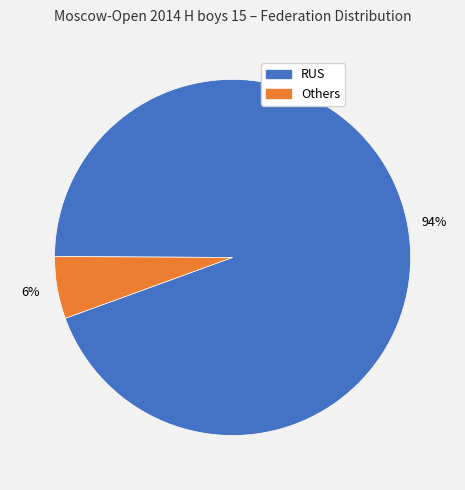

Does any single category account for the majority?

Yes